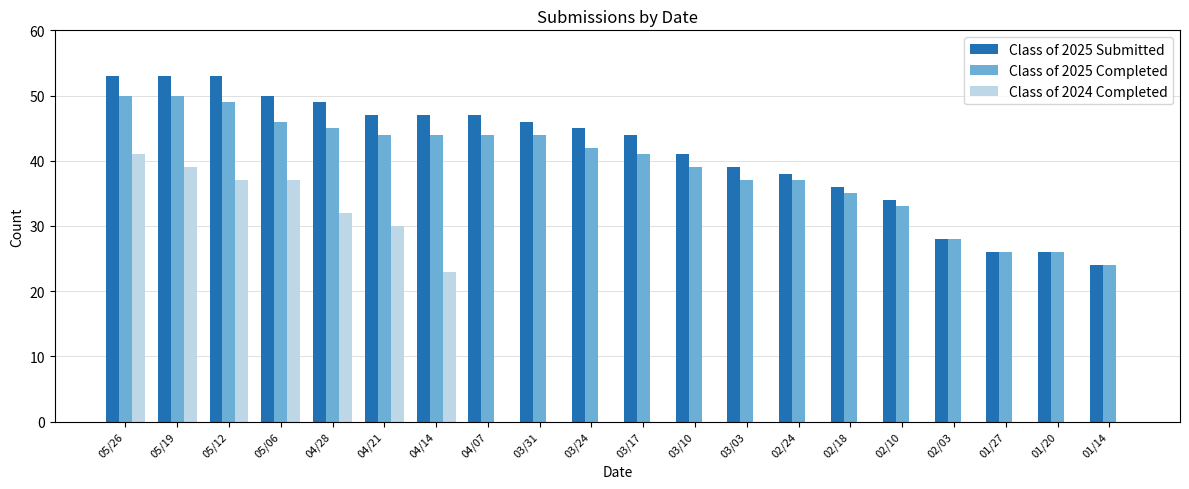

Reading right to left, transcribe all the data shown in this chart.

Class of 2025 Submitted: 24	26	26	28	34	36	38	39	41	44	45	46	47	47	47	49	50	53	53	53
Class of 2025 Completed: 24	26	26	28	33	35	37	37	39	41	42	44	44	44	44	45	46	49	50	50
Class of 2024 Completed: 0	0	0	0	0	0	0	0	0	0	0	0	0	23	30	32	37	37	39	41